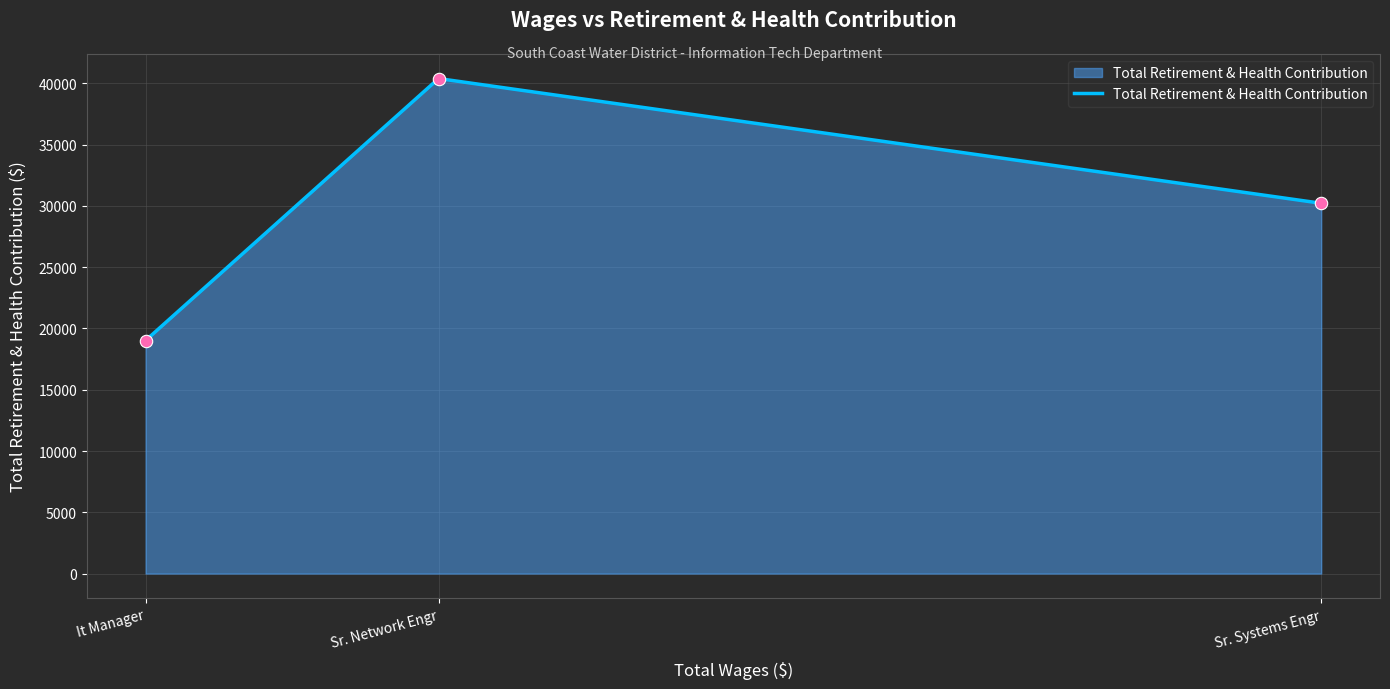

Which has a higher value, Sr. Network Engr or Sr. Systems Engr?

Sr. Network Engr